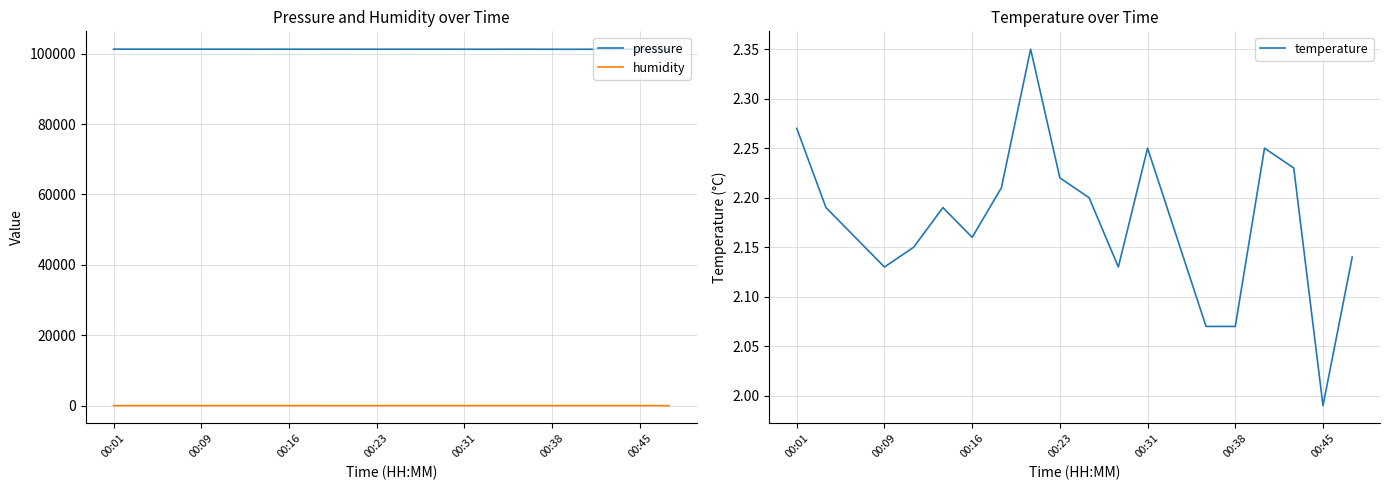

True or false: humidity and temperature cross at least once.

False